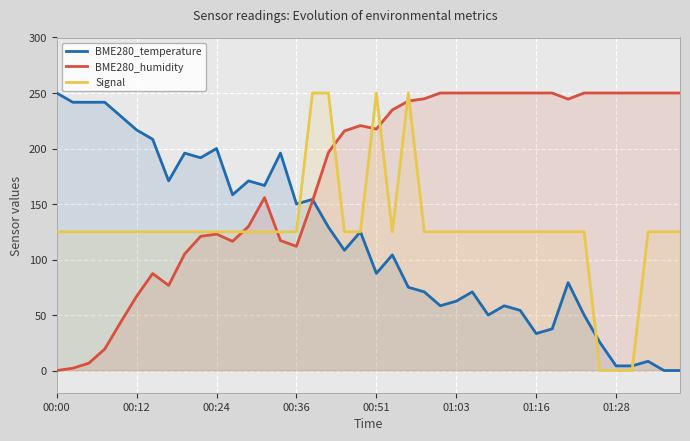

The BME280_temperature series shows 104.6 at 38. True or false?

False